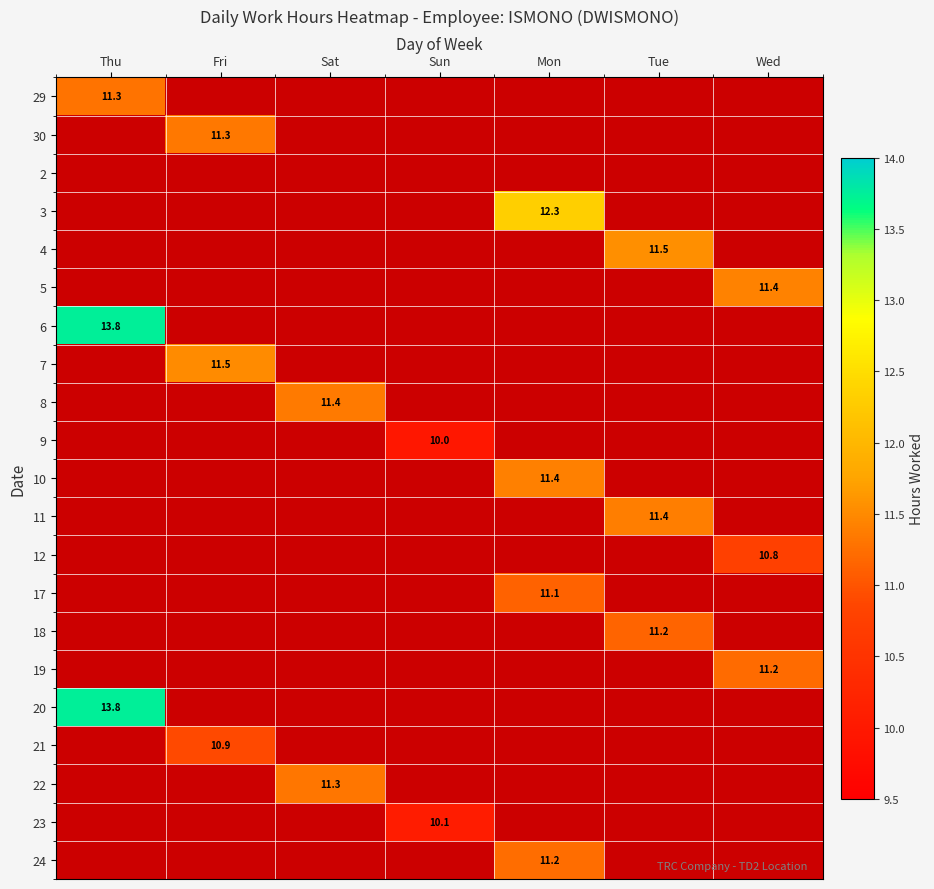

Rank the series by their maximum value, from lowest to highest.

2, 9, 23, 12, 21, 17, 18, 19, 24, 29, 22, 30, 8, 11, 10, 5, 7, 4, 3, 6, 20